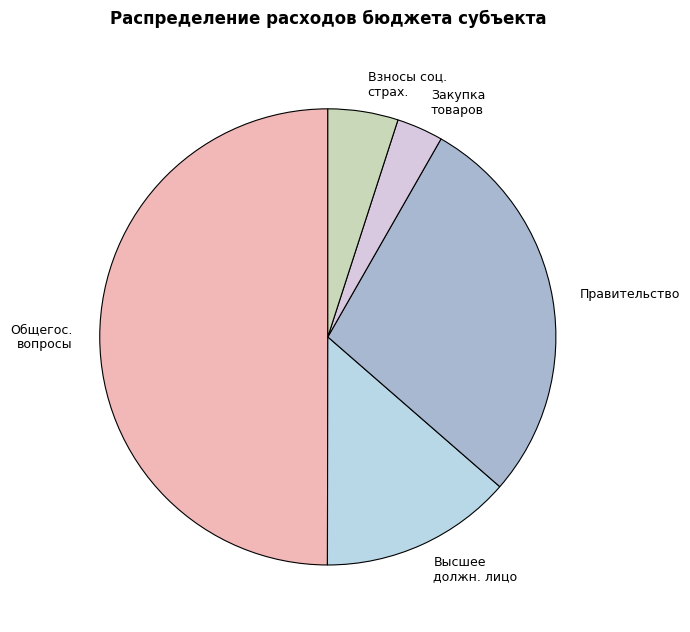

Do Высшее должн. лицо and Взносы соц. страх. together represent more than half of the pie?

No